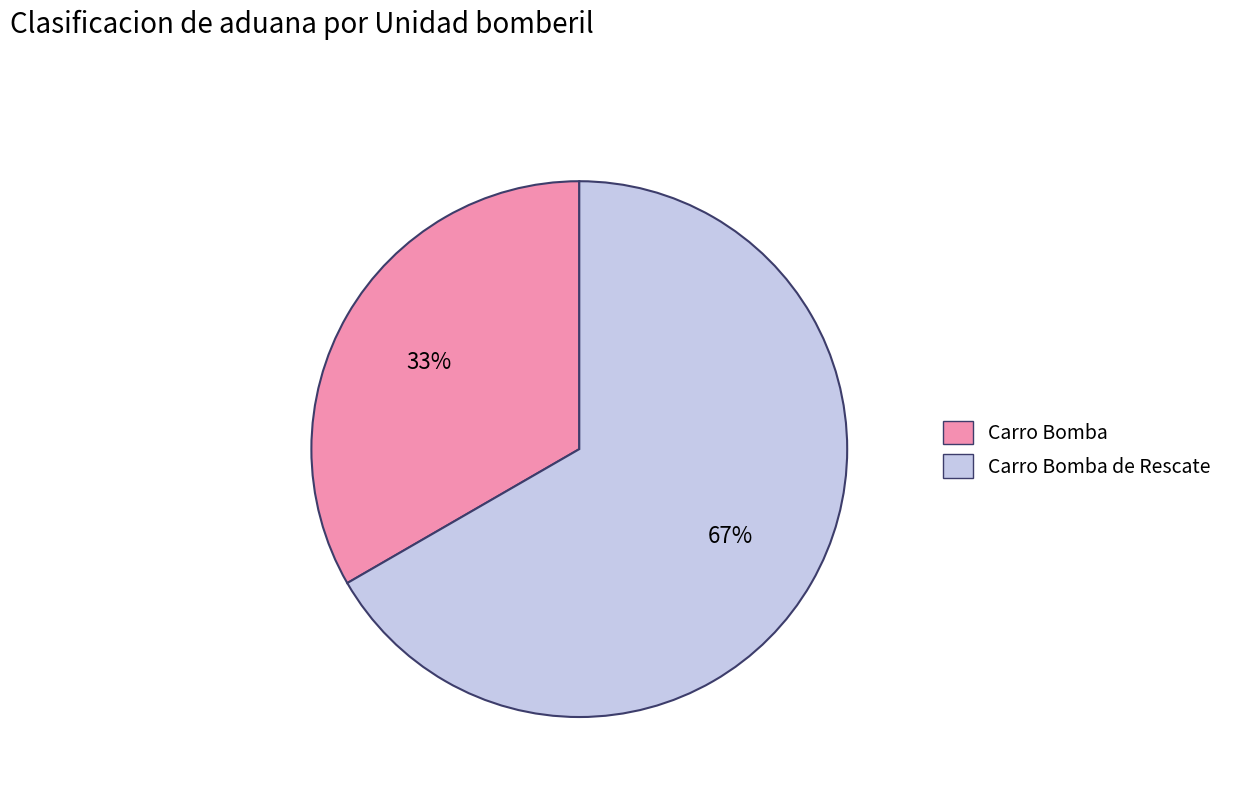

Which category has the biggest portion of the pie?

Carro Bomba de Rescate